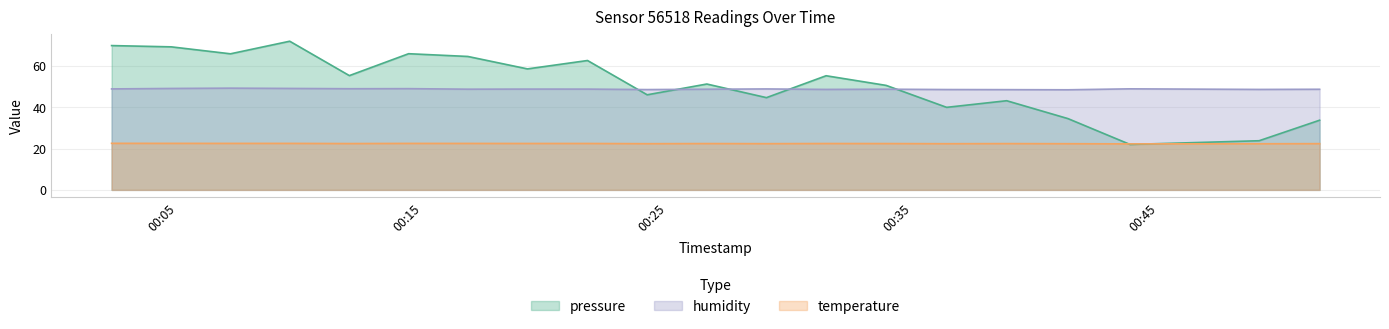

What is the label of the 9th point from the right?

2022-09-12T00:29:01